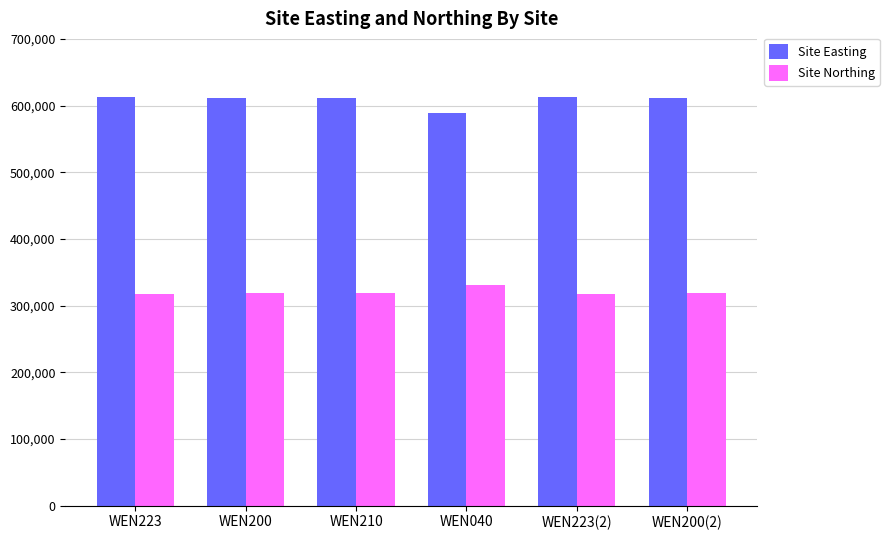

What is the sum of all Site Northing values?

1922250